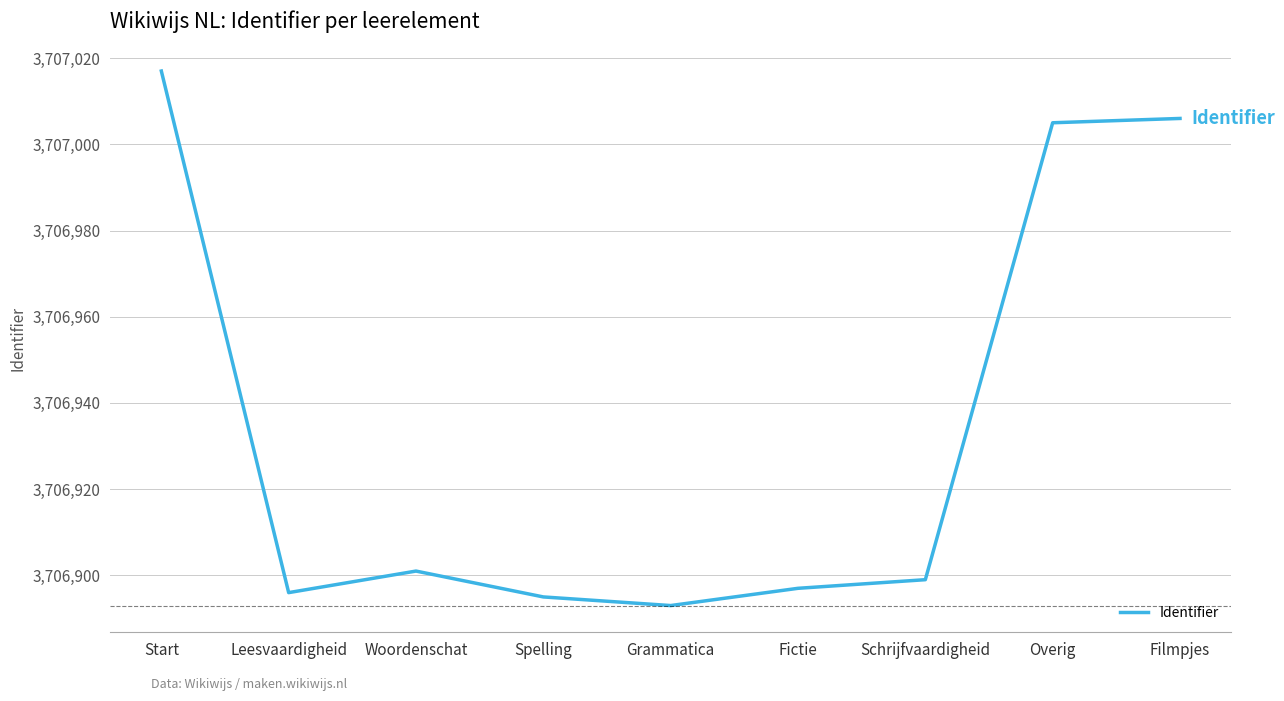

Reading left to right, extract all data points from this chart.

Start=3707017	Leesvaardigheid=3706896	Woordenschat=3706901	Spelling=3706895	Grammatica=3706893	Fictie=3706897	Schrijfvaardigheid=3706899	Overig=3707005	Filmpjes=3707006